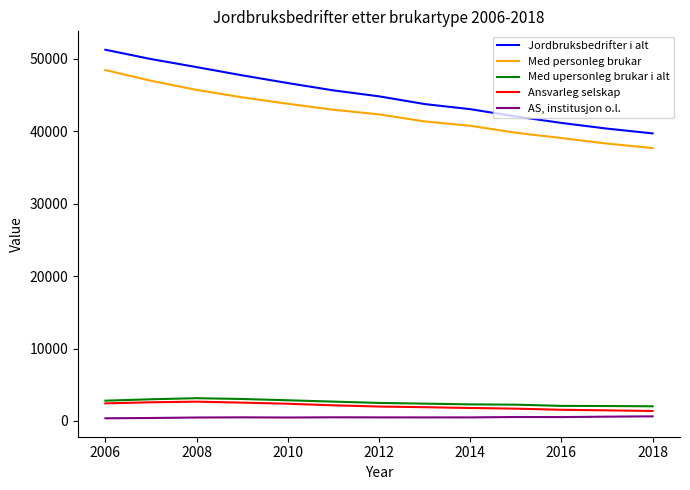

Which series has the largest total across all categories?

Jordbruksbedrifter i alt